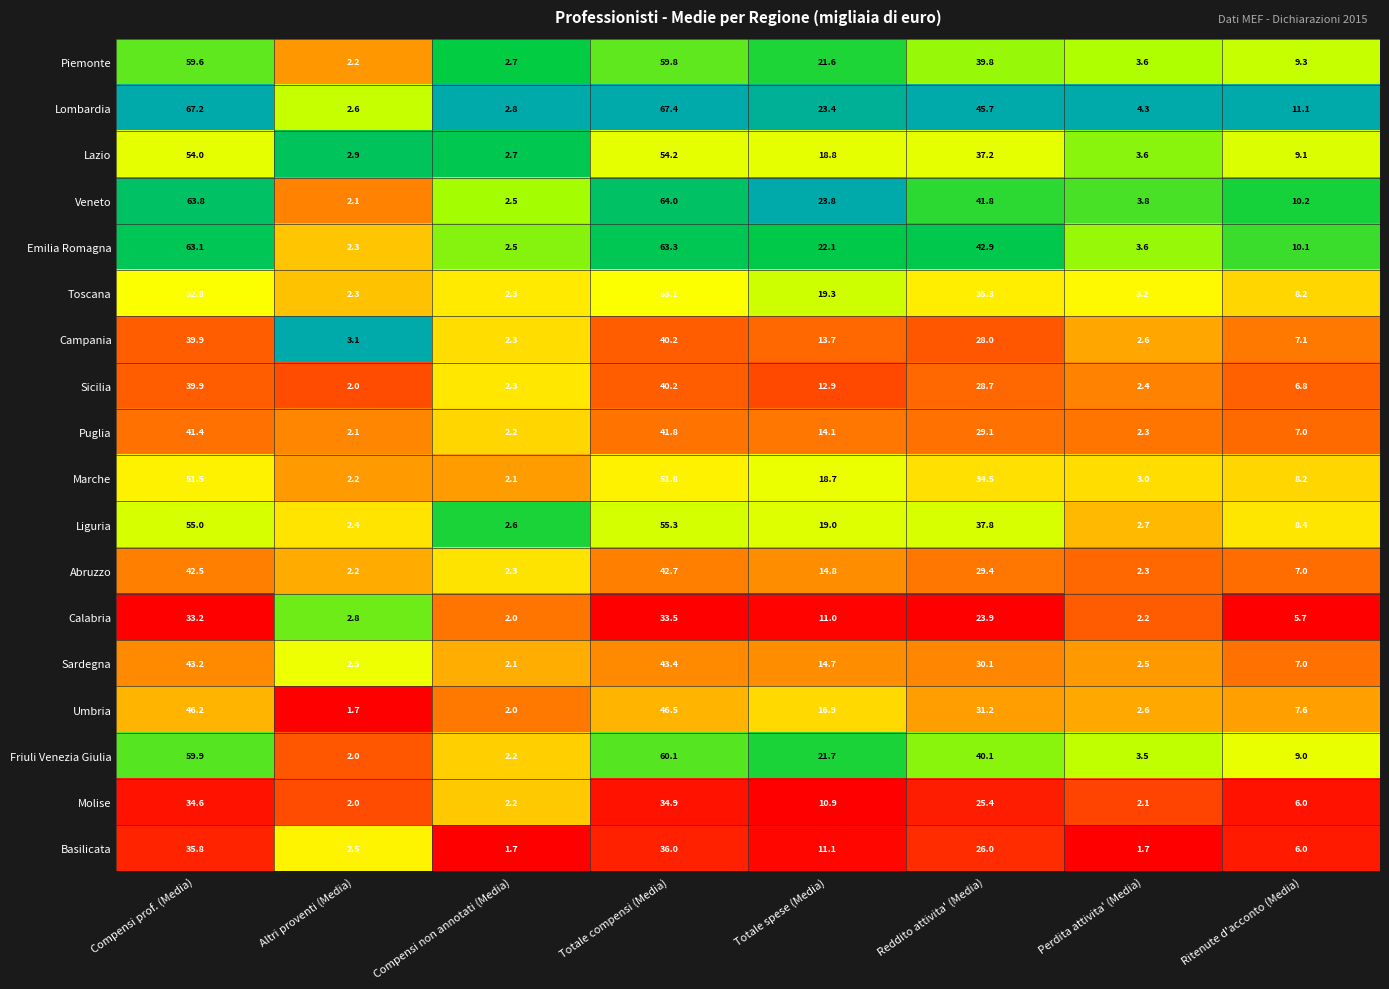

What is the average value of the Sardegna series?

18.2